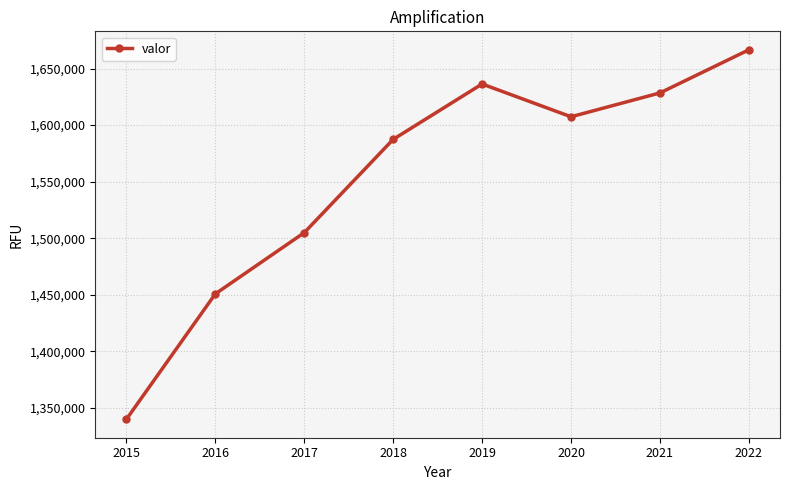

True or false: there are more than 1 points higher than both neighbors.

False